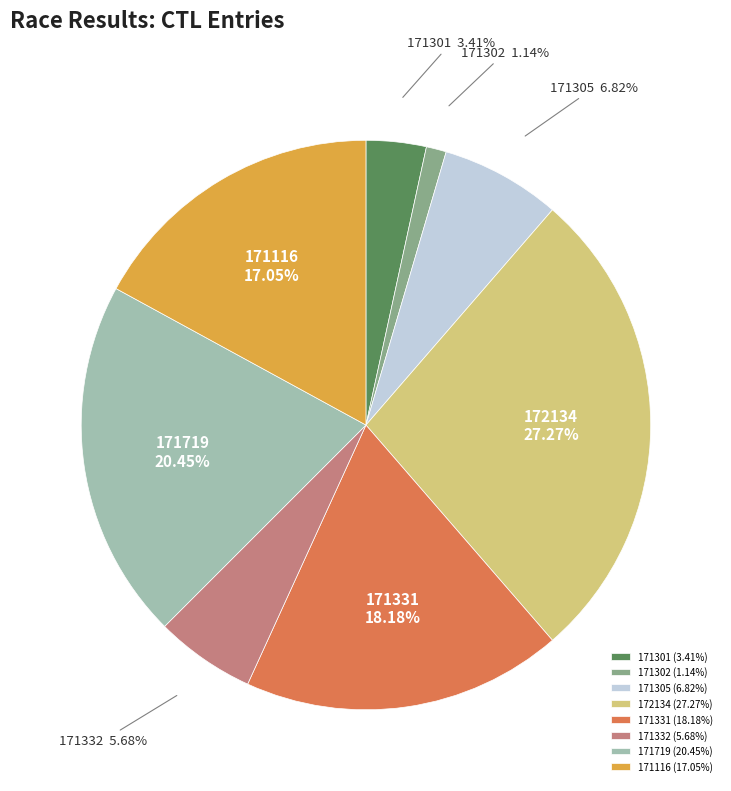

Does any single category account for the majority?

No